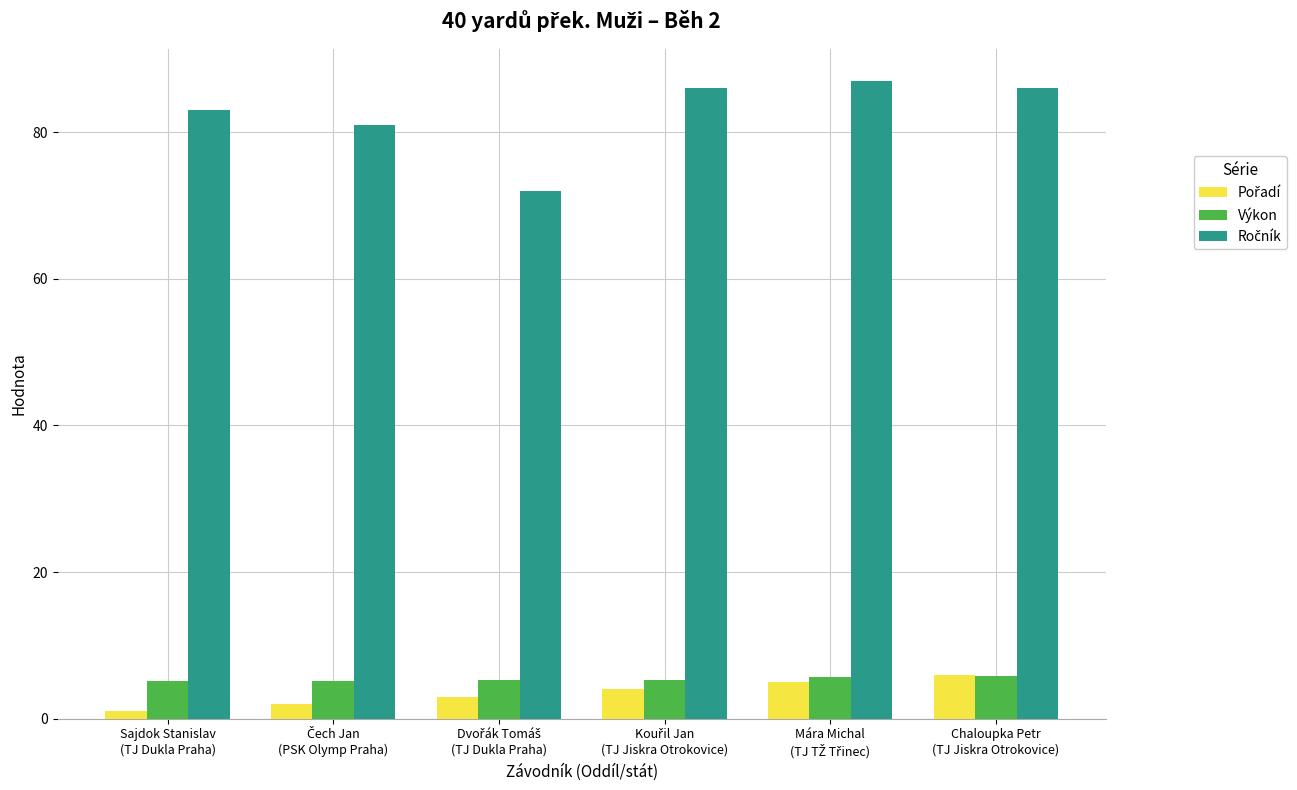

What is the greatest value displayed?

87.0